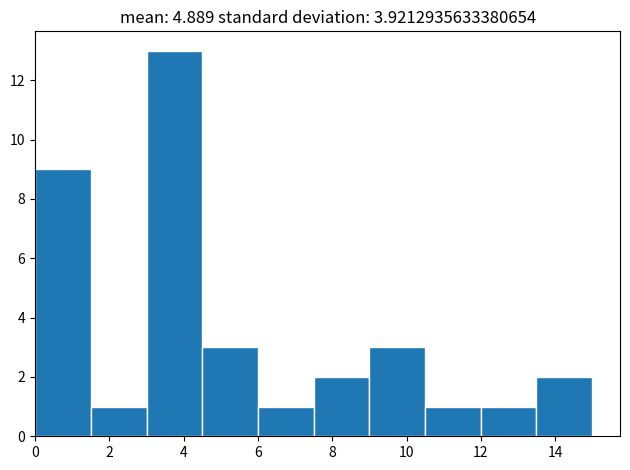

Reading left to right, transcribe this chart: for each bar, give the range it covers on the x-axis and its height. Neither the bar edges nor the heights are printed on the chart, so give them approximately, as read against the axes.

0.0 to 1.5: 9
1.5 to 3.0: 1
3.0 to 4.5: 13
4.5 to 6.0: 3
6.0 to 7.5: 1
7.5 to 9.0: 2
9.0 to 10.5: 3
10.5 to 12.0: 1
12.0 to 13.5: 1
13.5 to 15.0: 2